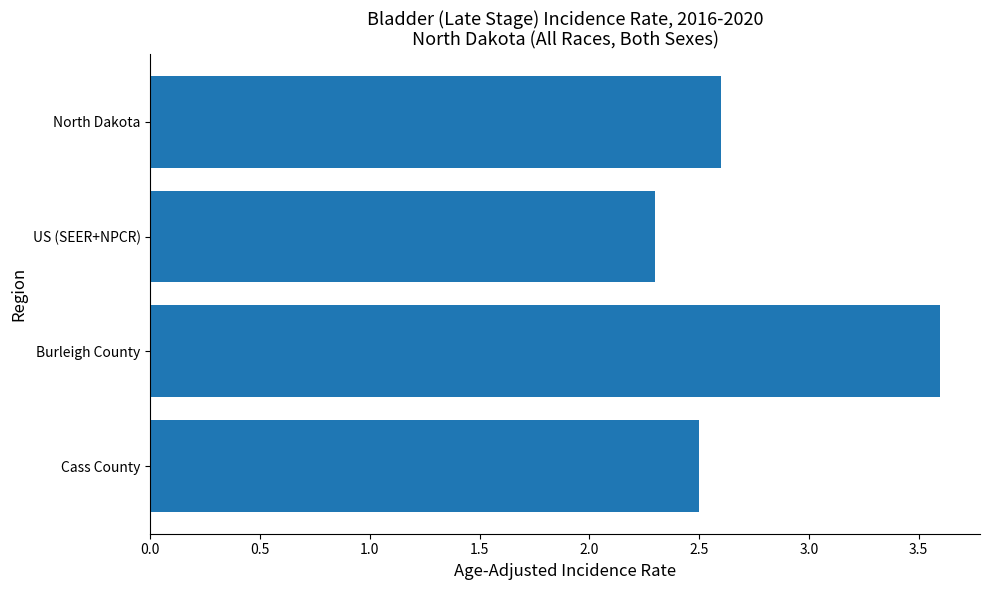

At which category does the chart reach its minimum across all series?

US (SEER+NPCR)